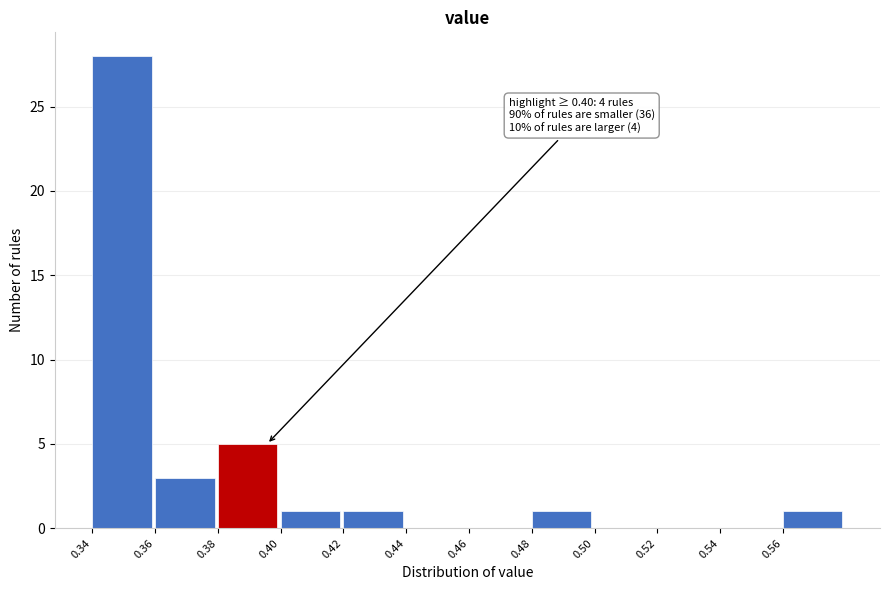

Reading left to right, what are all the values shown in this chart?

0.34=28	0.36=3	0.38=5	0.40=1	0.42=1	0.44=0	0.46=0	0.48=1	0.50=0	0.52=0	0.54=0	0.56=1